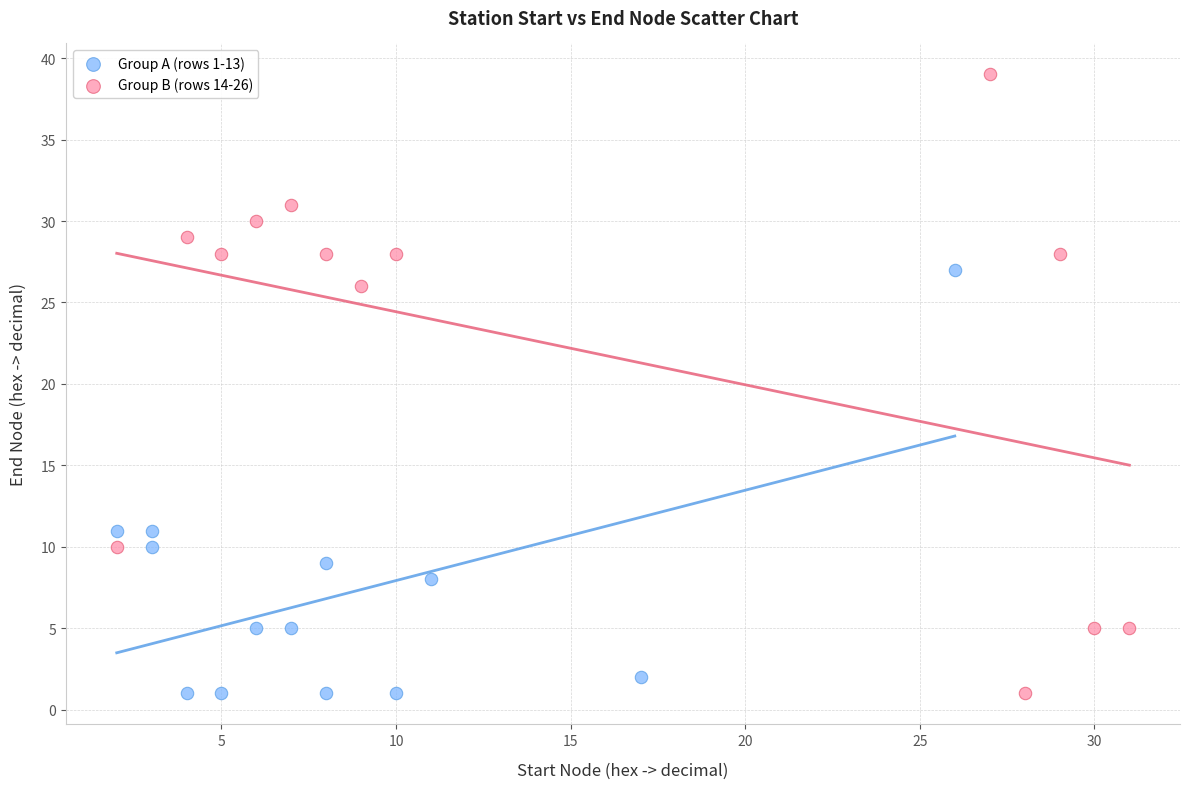

Which series contains the highest Y value?

Group B (rows 14-26)